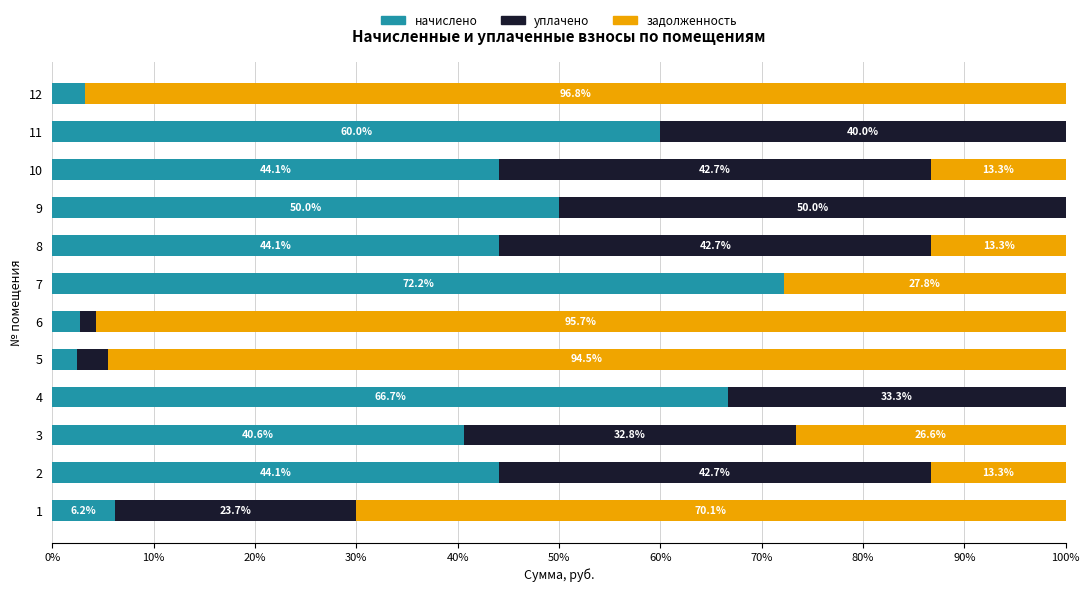

The начислено series shows 60.0 at 11. True or false?

True